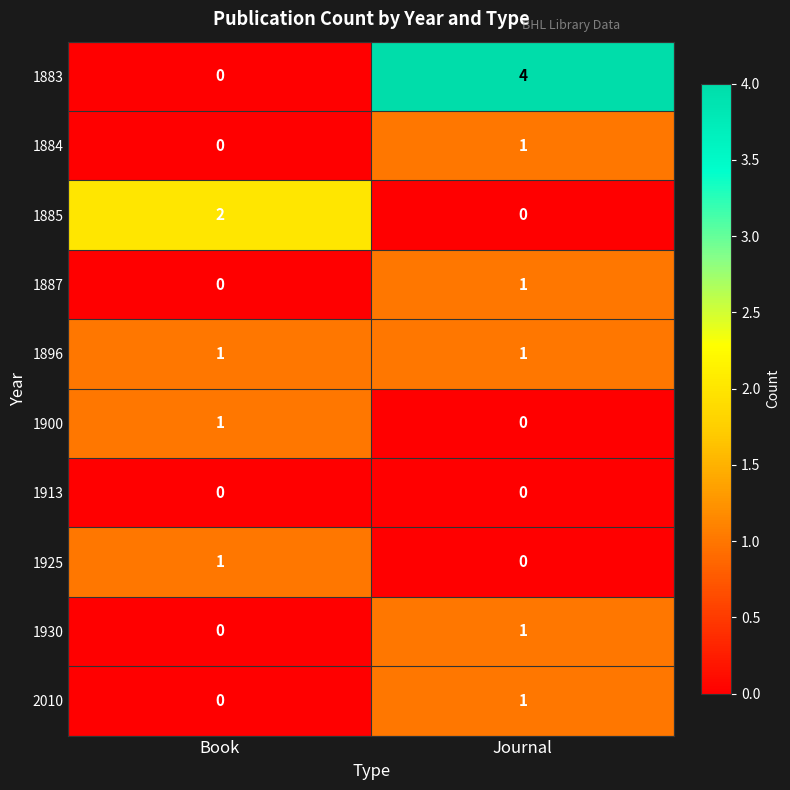

Reading left to right, list all the values displayed in this chart.

1883: 0	4
1884: 0	1
1885: 2	0
1887: 0	1
1896: 1	1
1900: 1	0
1913: 0	0
1925: 1	0
1930: 0	1
2010: 0	1